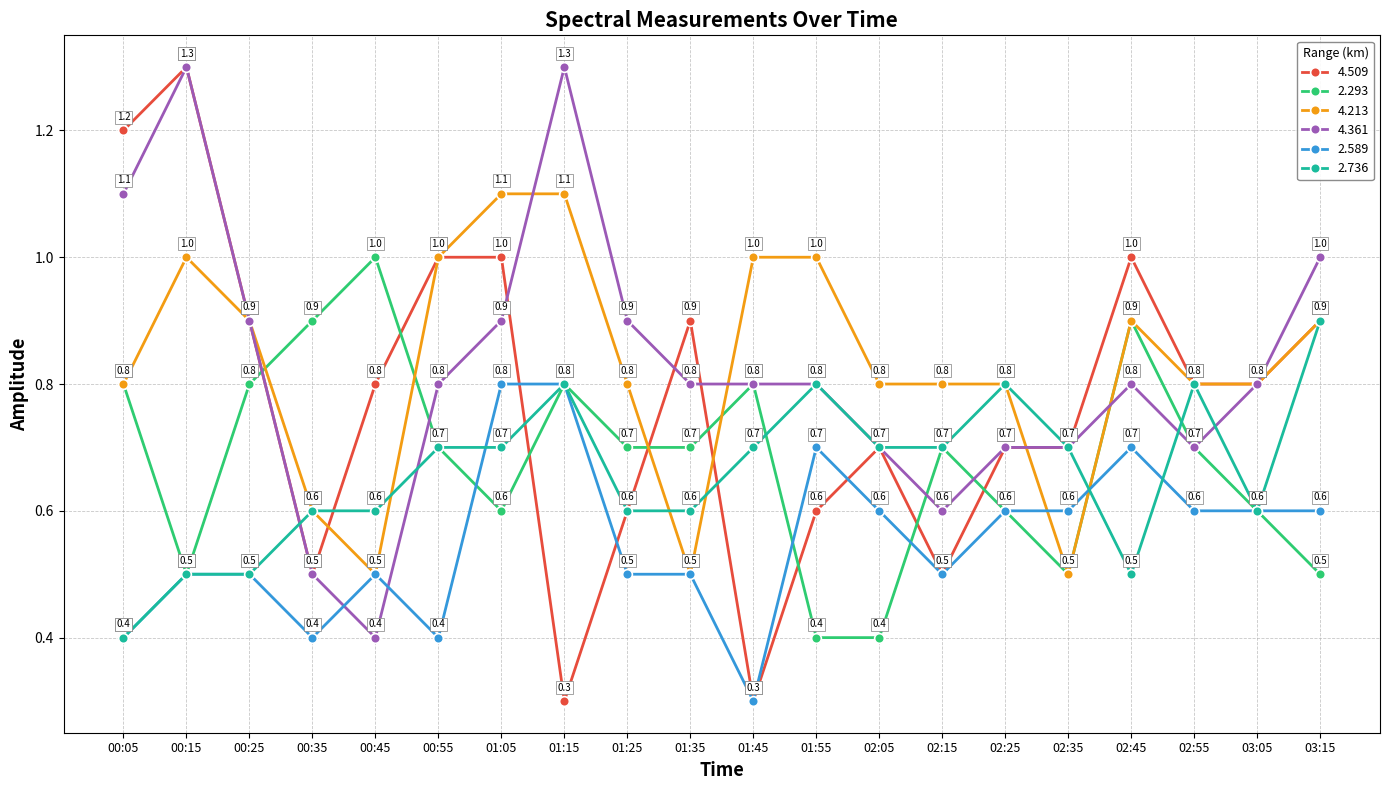

What is the approximate value of 4.509 at 00:55?

1.0